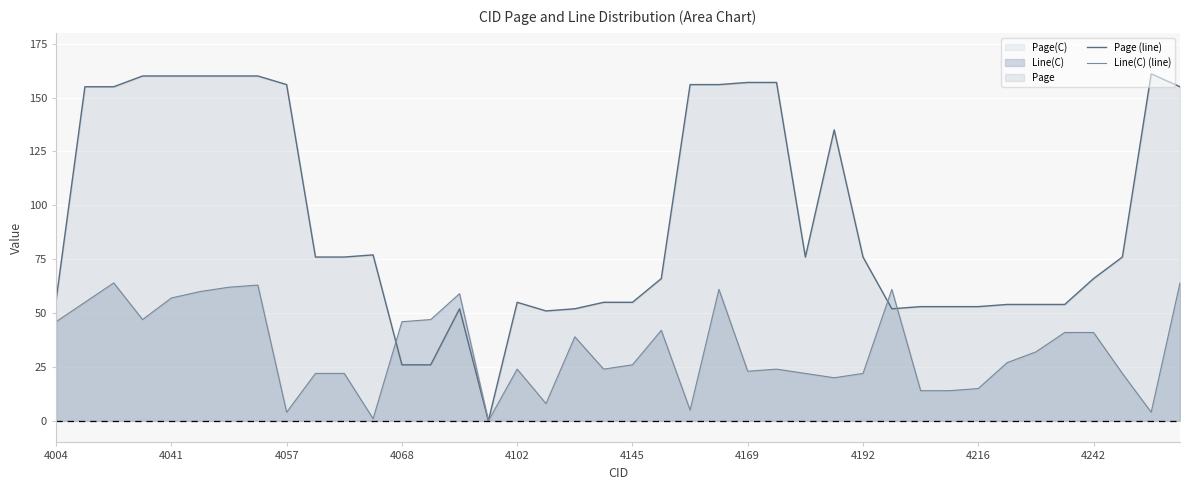

The Line(C) (line) series shows 59 at 14. True or false?

True